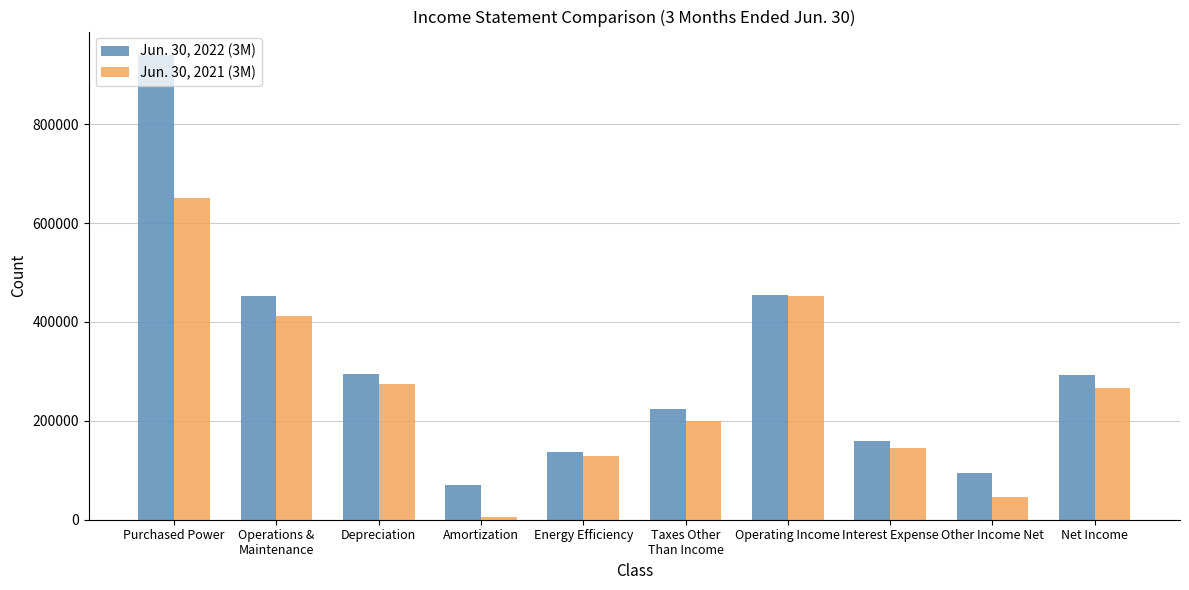

Rank the series at Operating Income from lowest to highest value.

Jun. 30, 2021 (3M), Jun. 30, 2022 (3M)